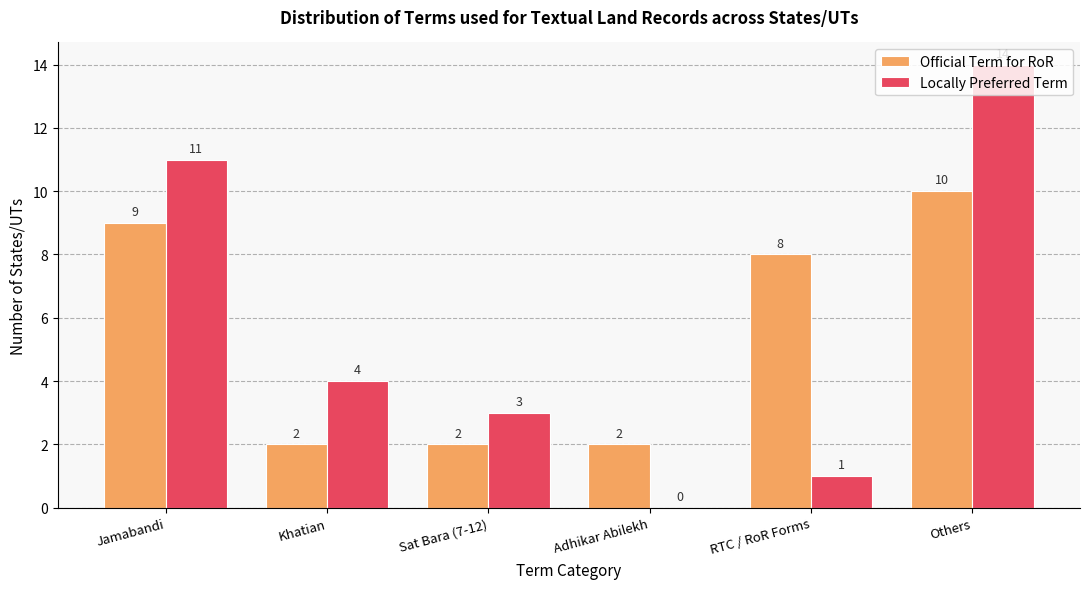

Reading left to right, list all the values displayed in this chart.

Official Term for RoR: Jamabandi=9	Khatian=2	Sat Bara (7-12)=2	Adhikar Abilekh=2	RTC / RoR Forms=8	Others=10
Locally Preferred Term: Jamabandi=11	Khatian=4	Sat Bara (7-12)=3	Adhikar Abilekh=0	RTC / RoR Forms=1	Others=14